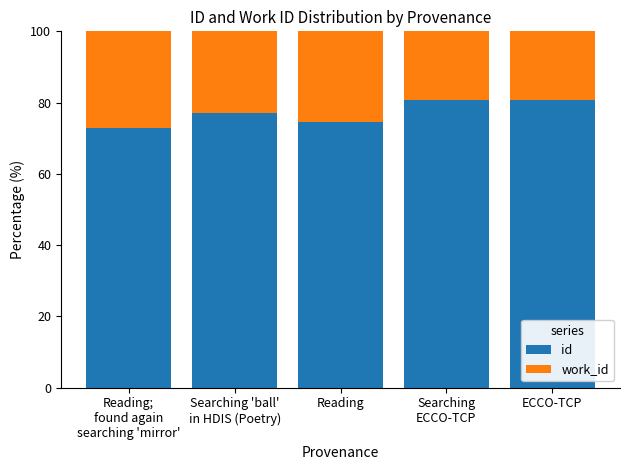

What is the minimum value for id?

72.8